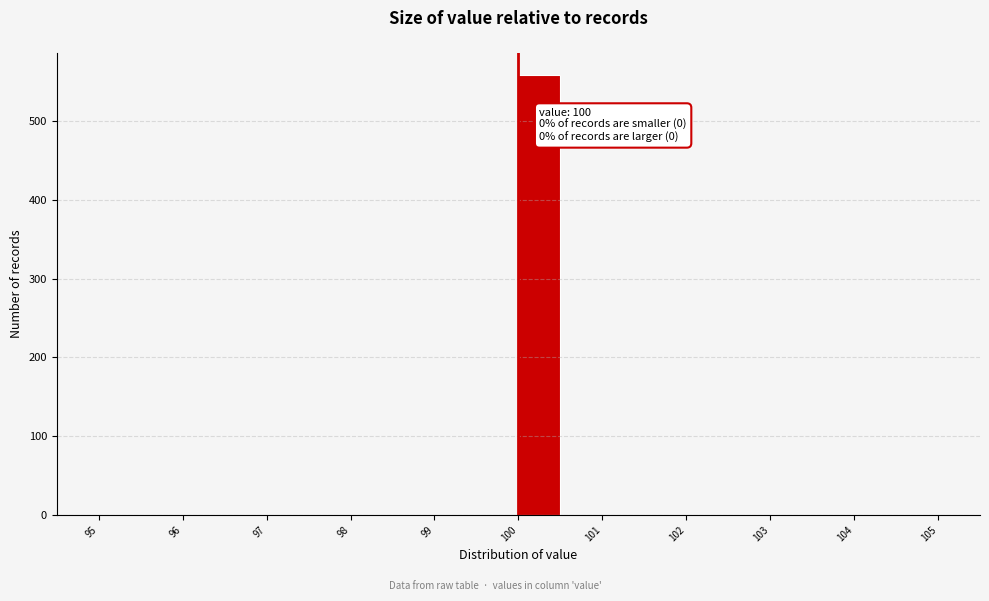

Which range on the x-axis has the tallest bar?

100.0 to 100.5